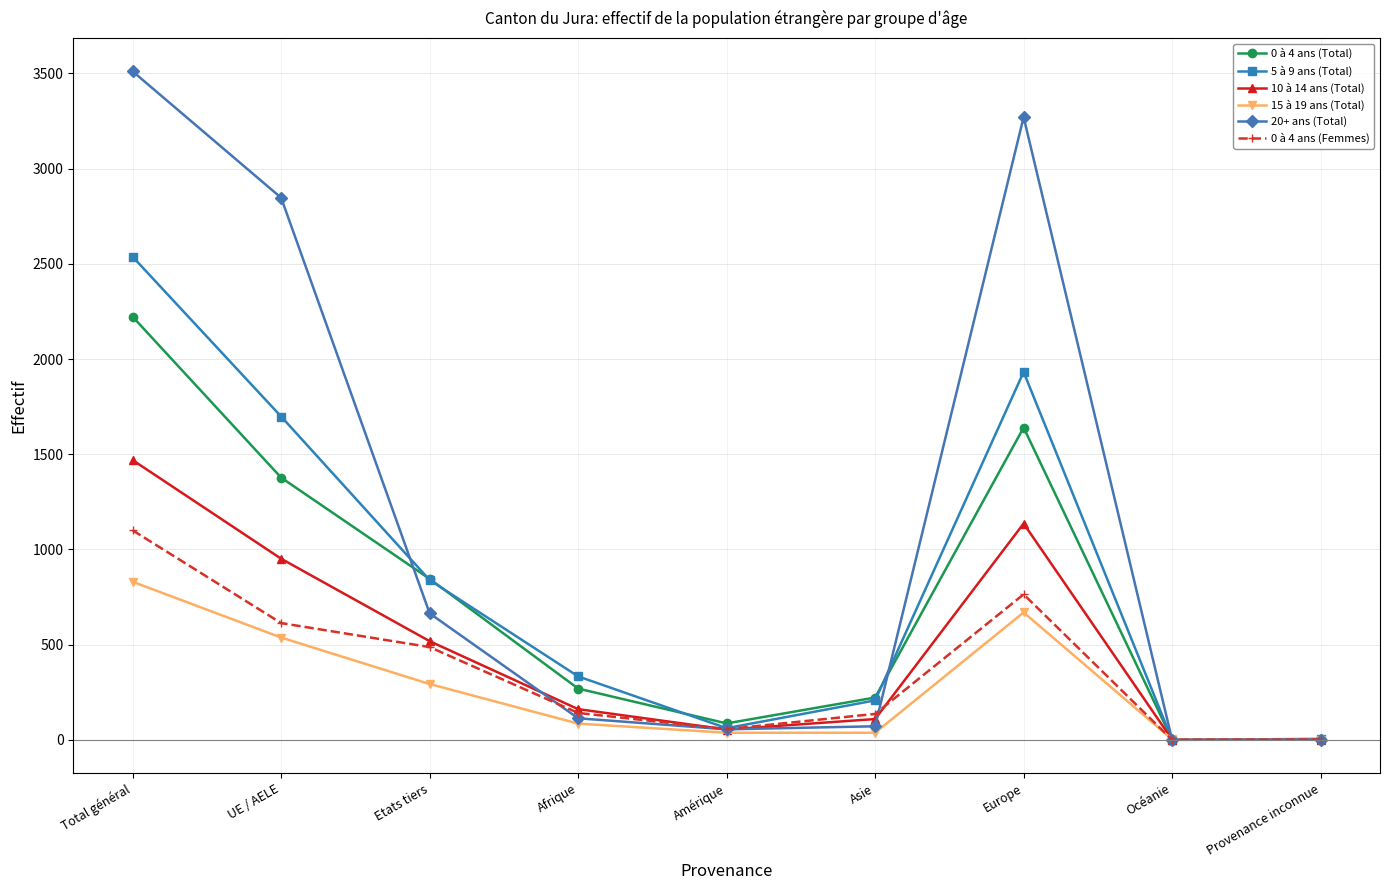

How many data points in 20+ ans (Total) are less than 113?

4